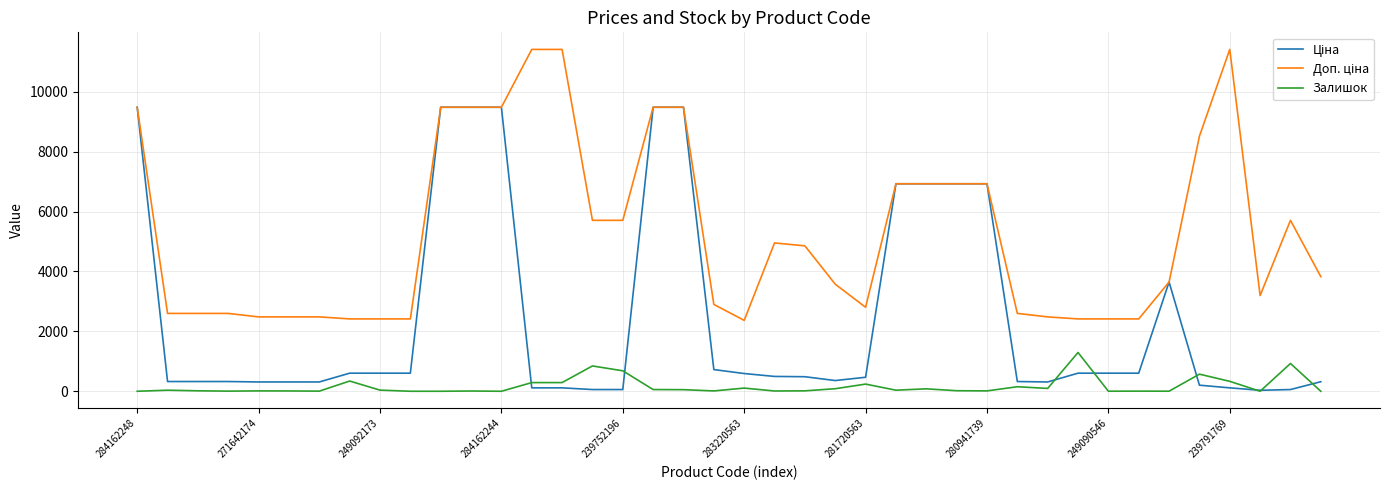

What is the maximum value for Залишок?

1294.0